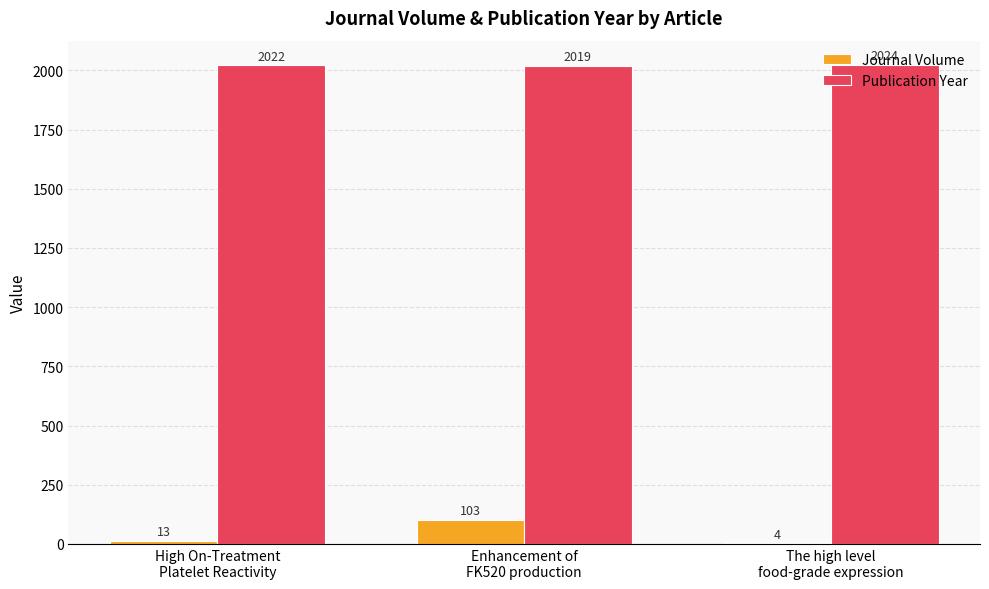

What is the highest value of the Journal Volume series?

103